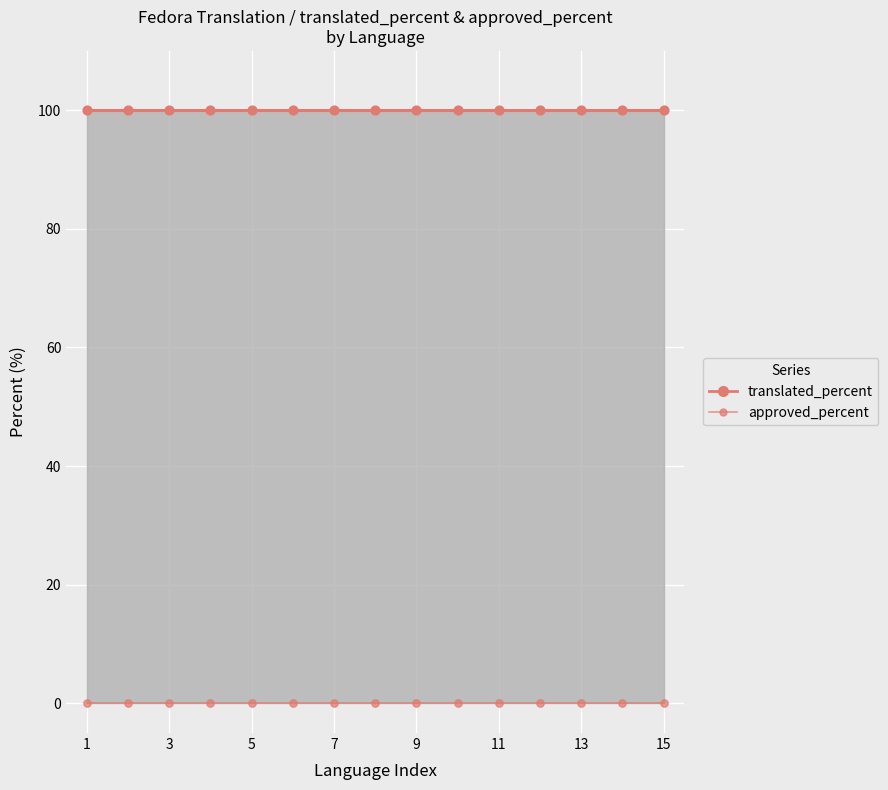

At which category is the sum across all series the highest?

1